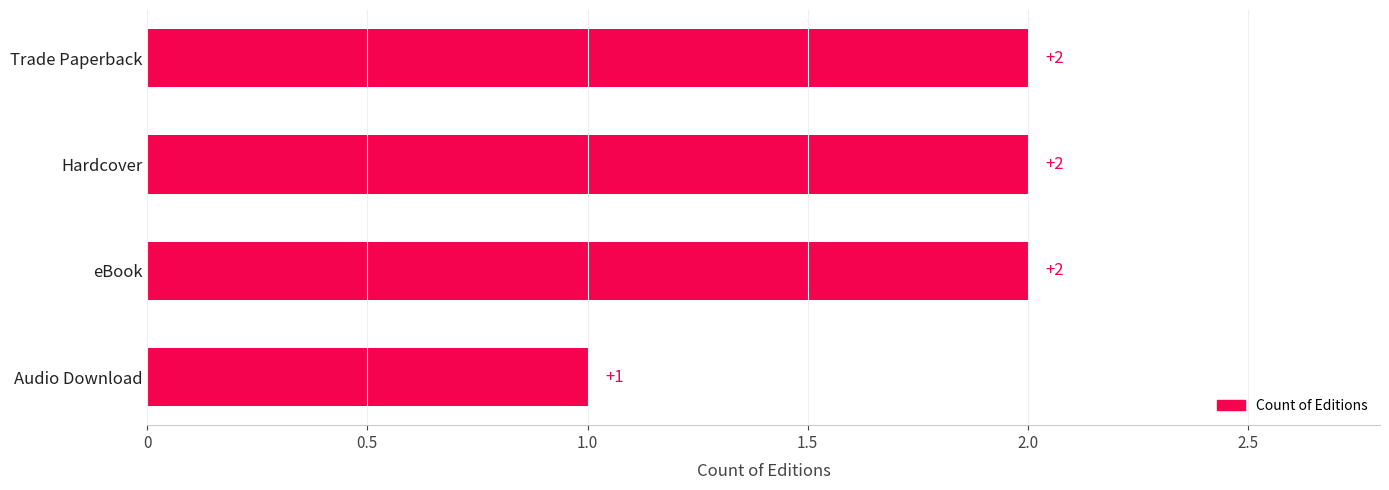

Approximately how many times larger is the value at Hardcover compared to Trade Paperback?

1.0